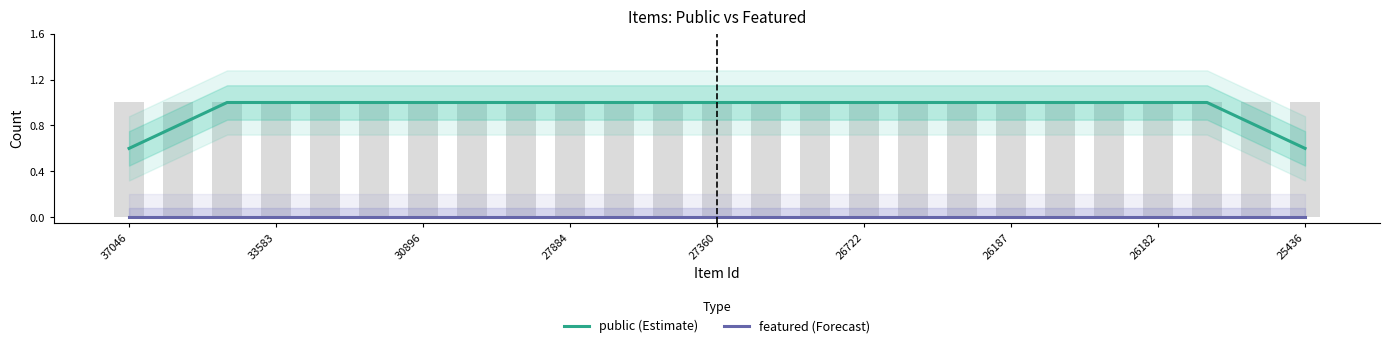

Reading left to right, transcribe all the data shown in this chart.

public (Estimate): 0.6	0.8	1.0	1.0	1.0	1.0	1.0	1.0	1.0	1.0	1.0	1.0	1.0	1.0	1.0	1.0	1.0	1.0	1.0	1.0	1.0	1.0	1.0	0.8	0.6
featured (Forecast): 0.0	0.0	0.0	0.0	0.0	0.0	0.0	0.0	0.0	0.0	0.0	0.0	0.0	0.0	0.0	0.0	0.0	0.0	0.0	0.0	0.0	0.0	0.0	0.0	0.0